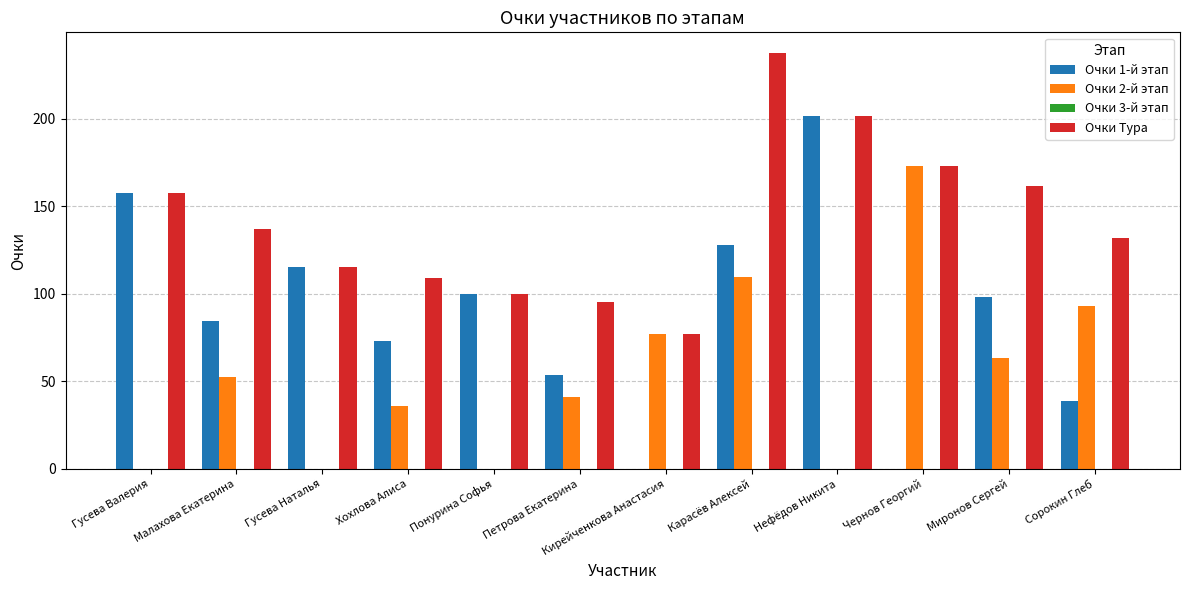

What is the highest value of the Очки 2-й этап series?

173.2